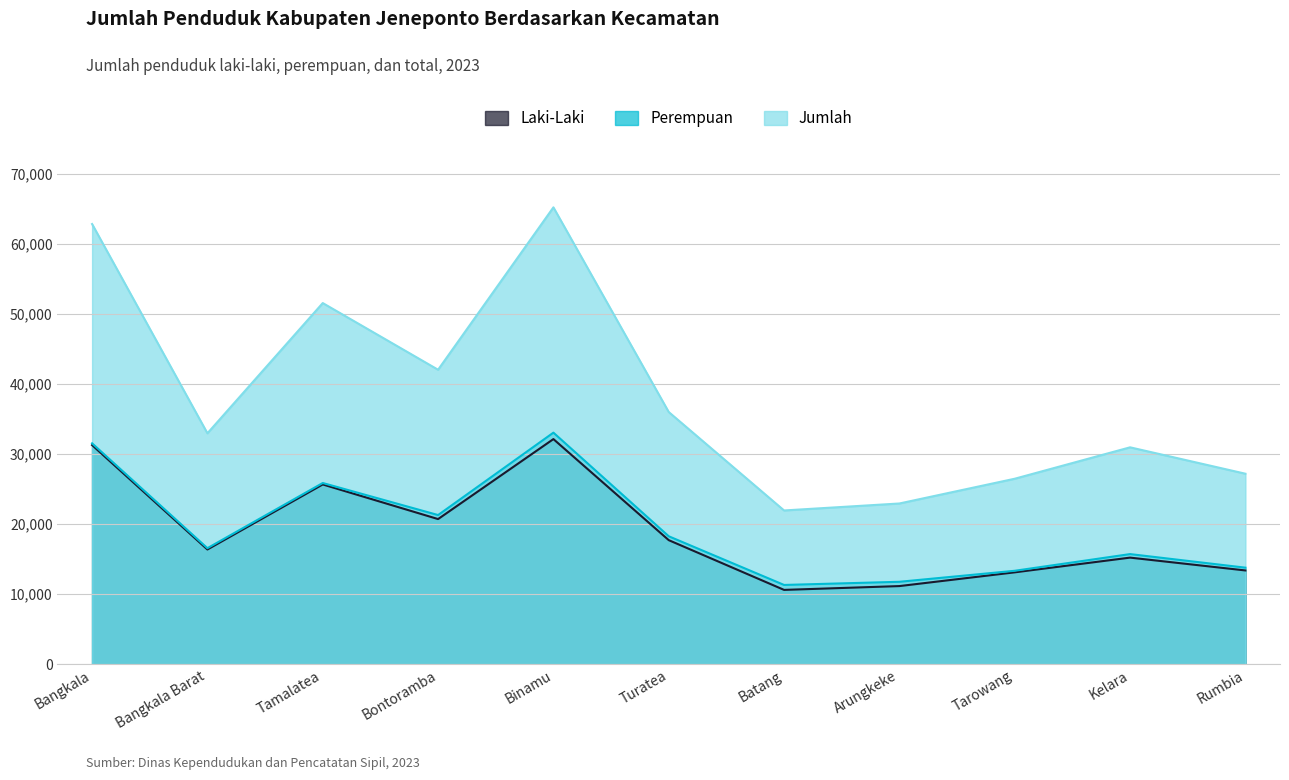

What is the spread (max minus min) of values at Binamu?

33059